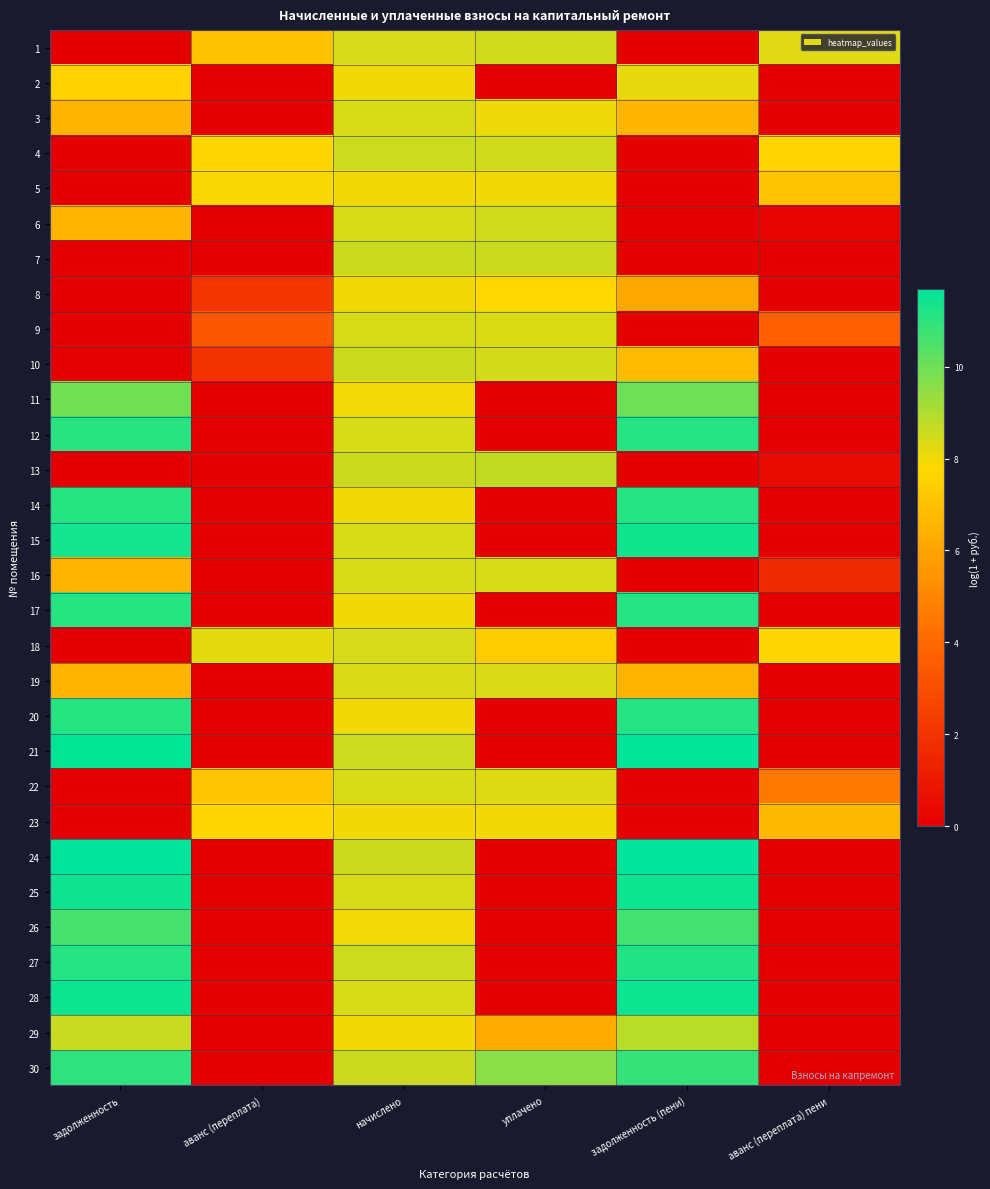

What is the total value across all series at задолженность?

187.0